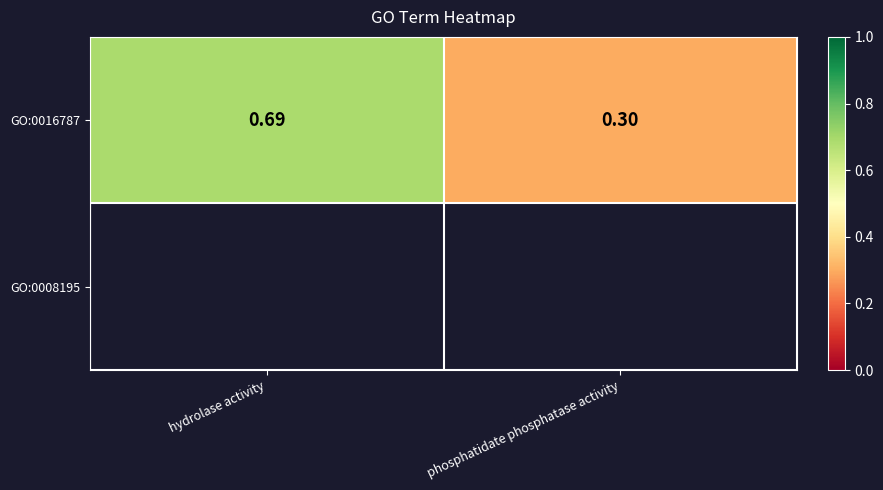

What is the change in value from hydrolase activity to phosphatidate phosphatase activity?

-0.4